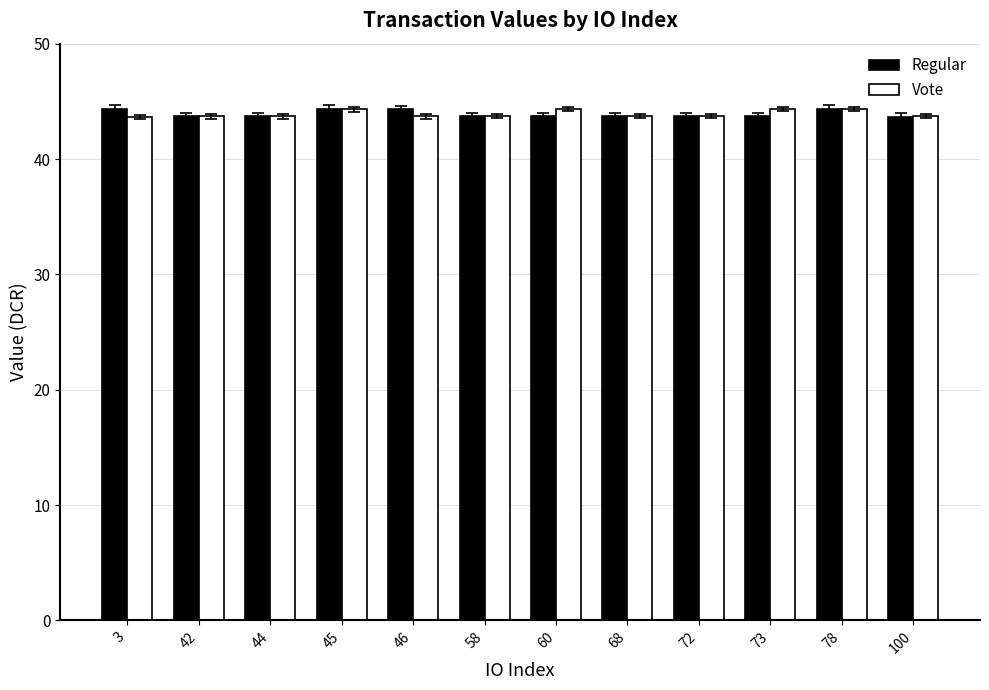

At 46, list the series in order from largest to smallest.

Regular, Vote